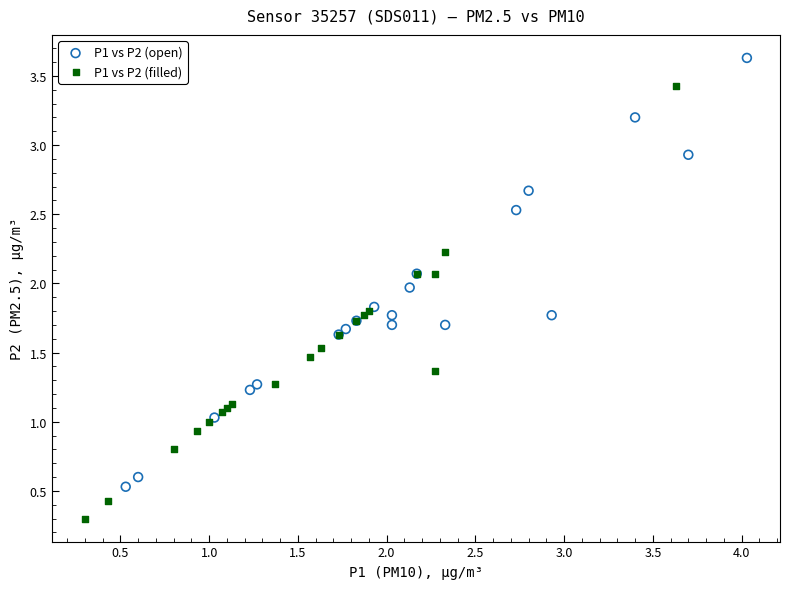

Which series contains the highest Y value?

P1 vs P2 (open)